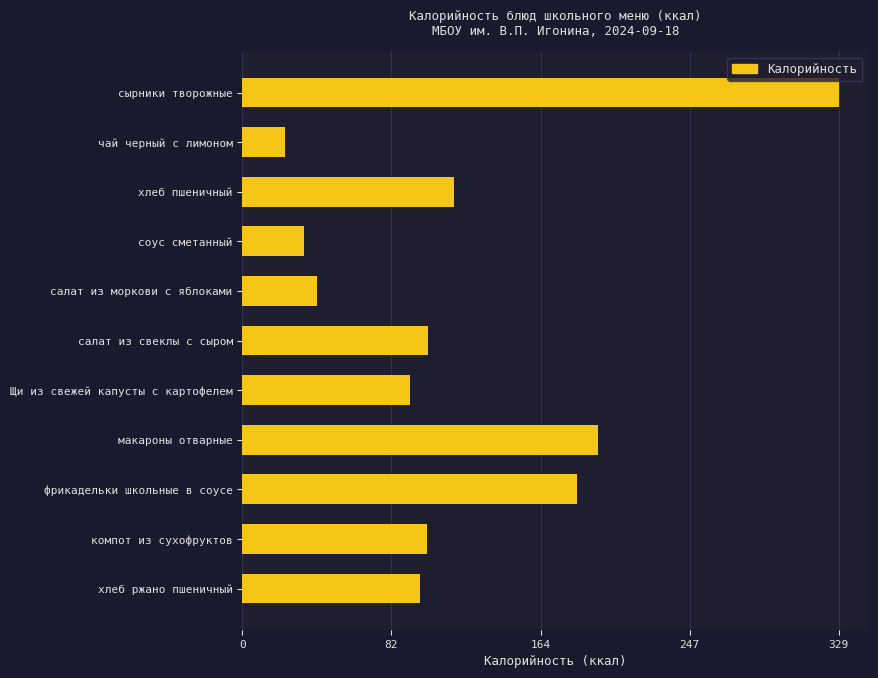

Is it true that the value at компот из сухофруктов is 102.0?

True